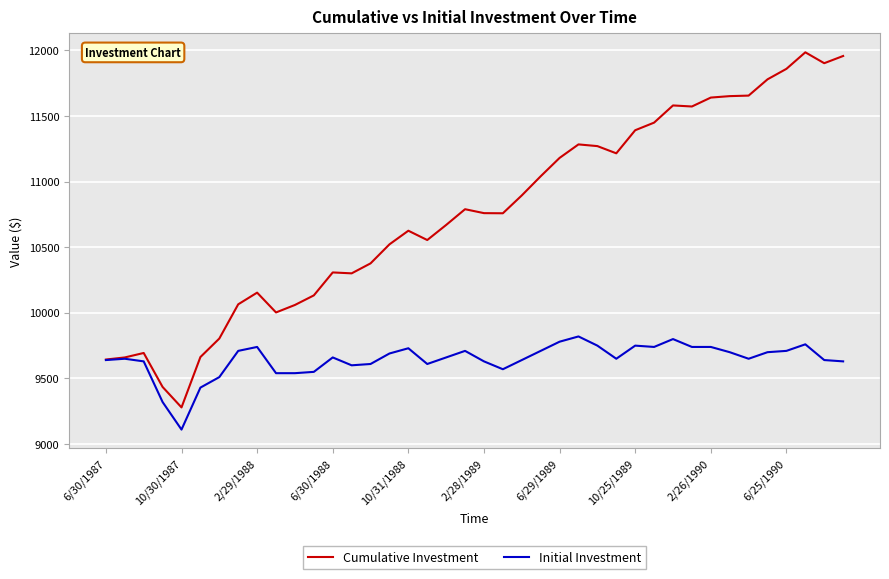

What is the maximum value for Initial Investment?

9820